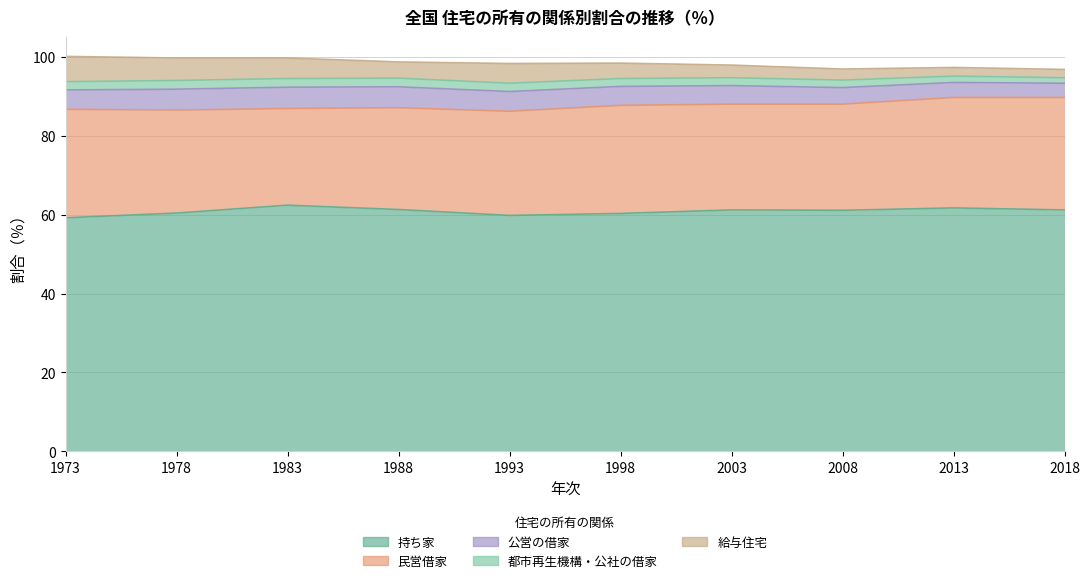

Reading left to right, transcribe all the data shown in this chart.

持ち家: 59.2	60.4	62.4	61.3	59.8	60.3	61.2	61.1	61.7	61.2
民営借家: 27.5	26.1	24.5	25.8	26.4	27.4	26.8	26.9	28.0	28.5
公営の借家: 4.9	5.3	5.4	5.3	5.0	4.8	4.7	4.2	3.8	3.6
都市再生機構・公社の借家: 2.1	2.2	2.2	2.2	2.1	2.0	2.0	1.9	1.6	1.4
給与住宅: 6.4	5.7	5.2	4.1	5.0	3.9	3.2	2.8	2.2	2.1